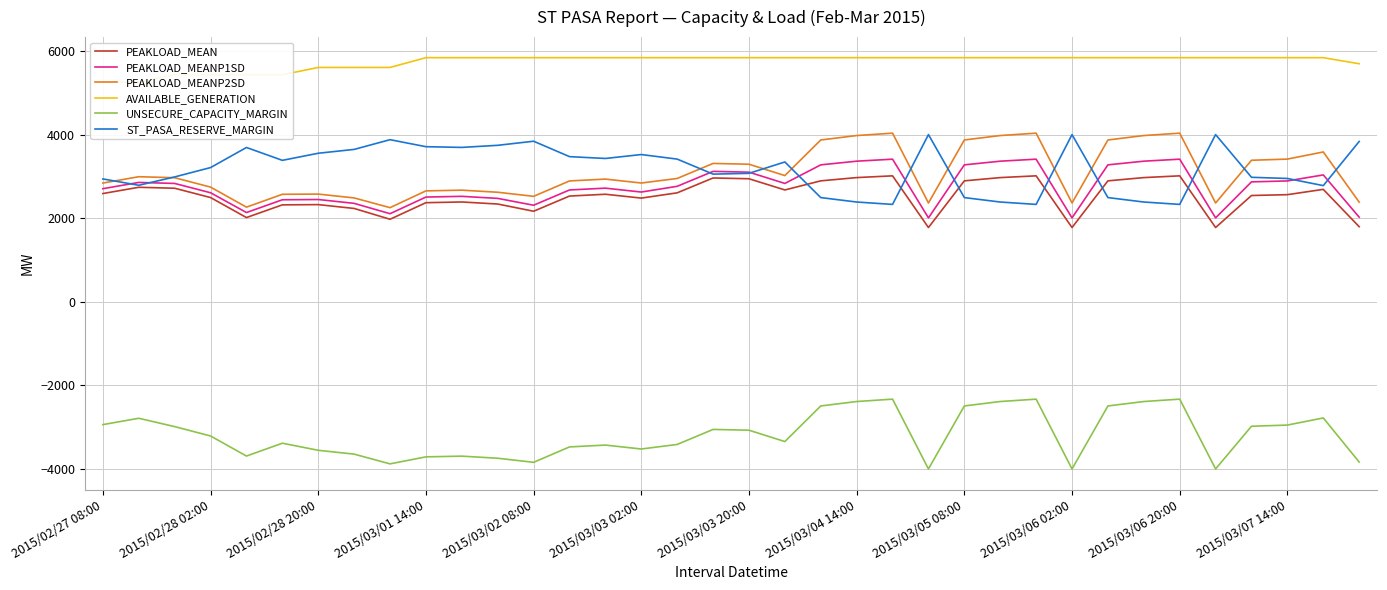

True or false: PEAKLOAD_MEAN and PEAKLOAD_MEANP1SD cross at least once.

False